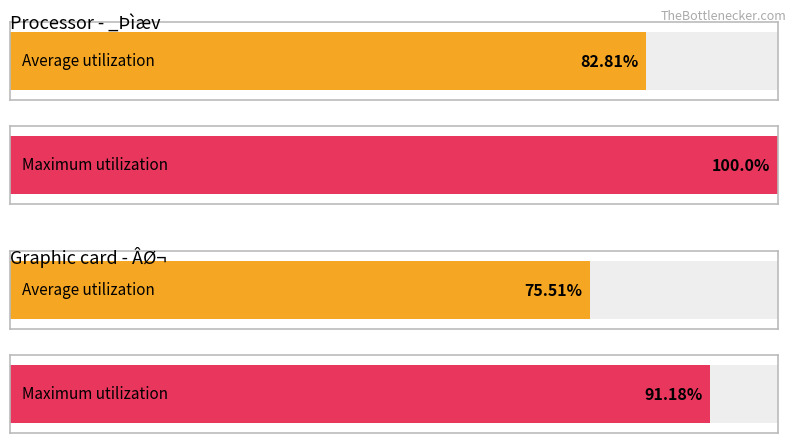

What is the maximum value shown in the chart?

100.0